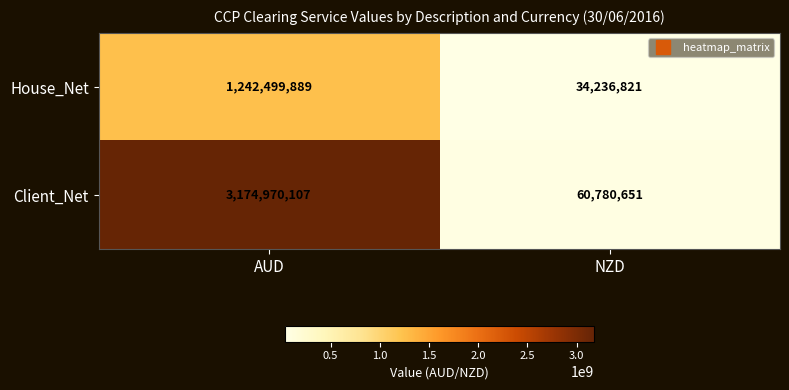

Between AUD and NZD, which series saw the biggest shift?

Client_Net